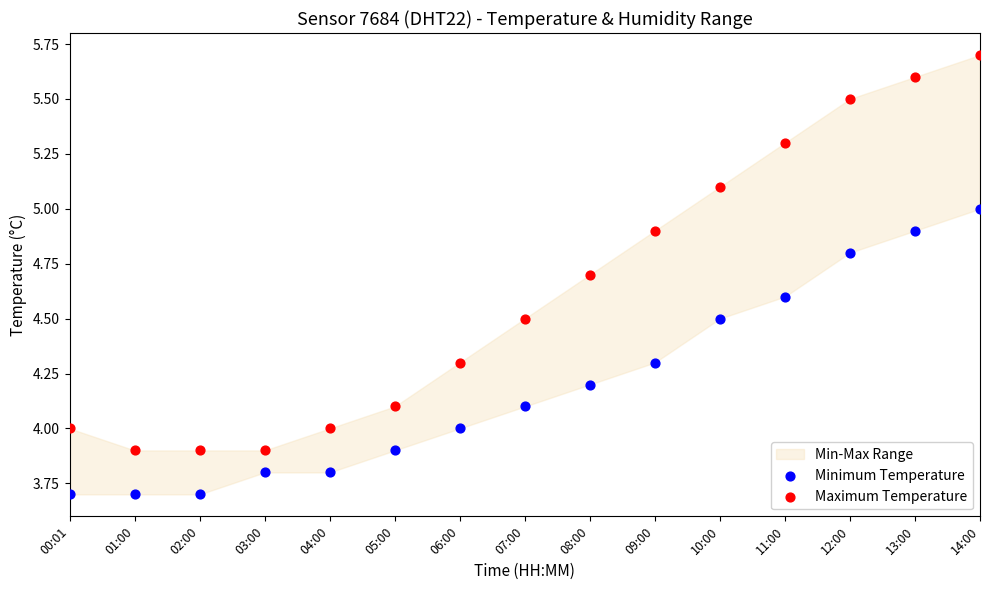

Which series contains the lowest Y value?

Minimum Temperature